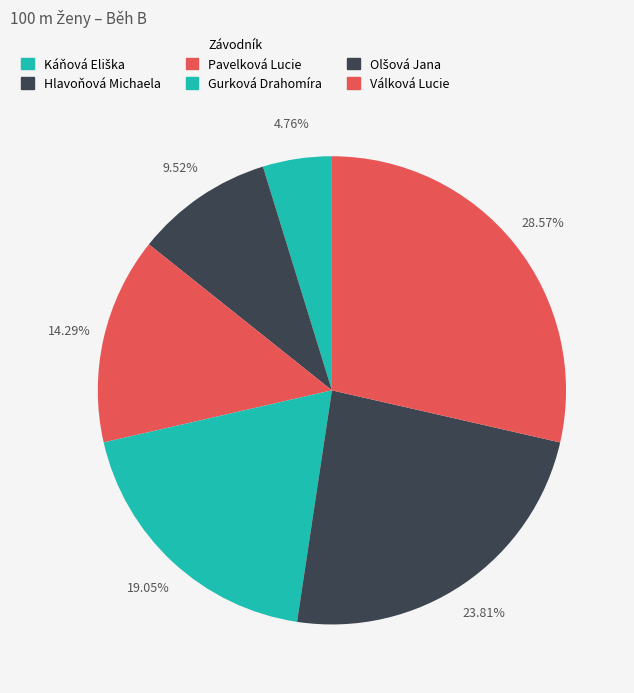

To the nearest percent, what is the combined percentage of Pavelková Lucie and Válková Lucie?

43%